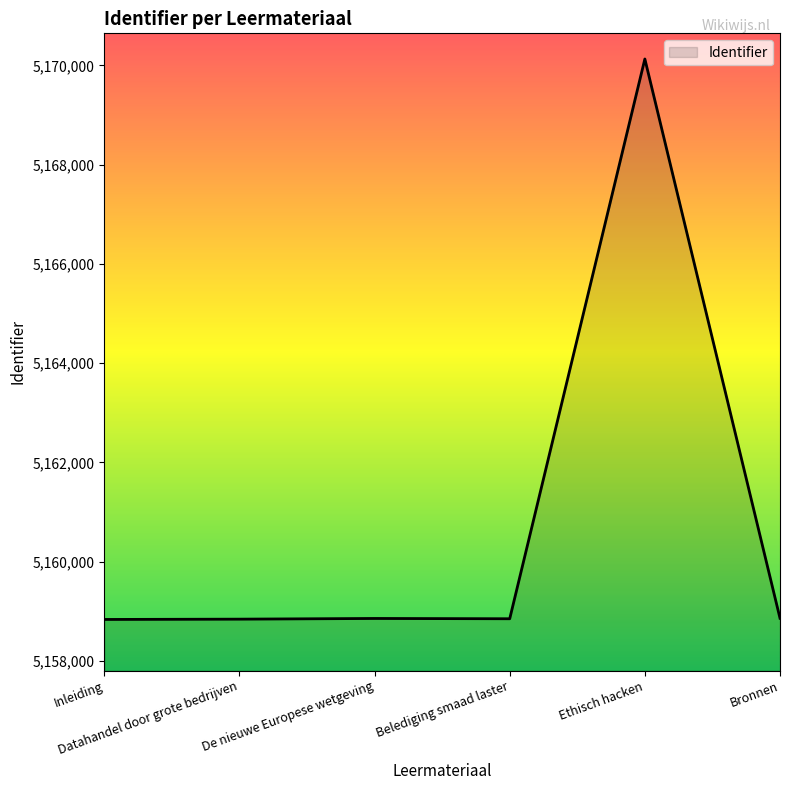

What is the ratio of the value at Belediging smaad laster to the value at Bronnen?

1.0